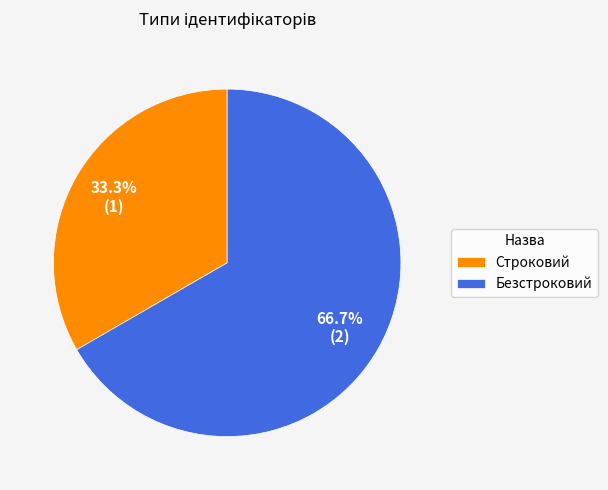

Which has a higher value, Строковий or Безстроковий?

Безстроковий